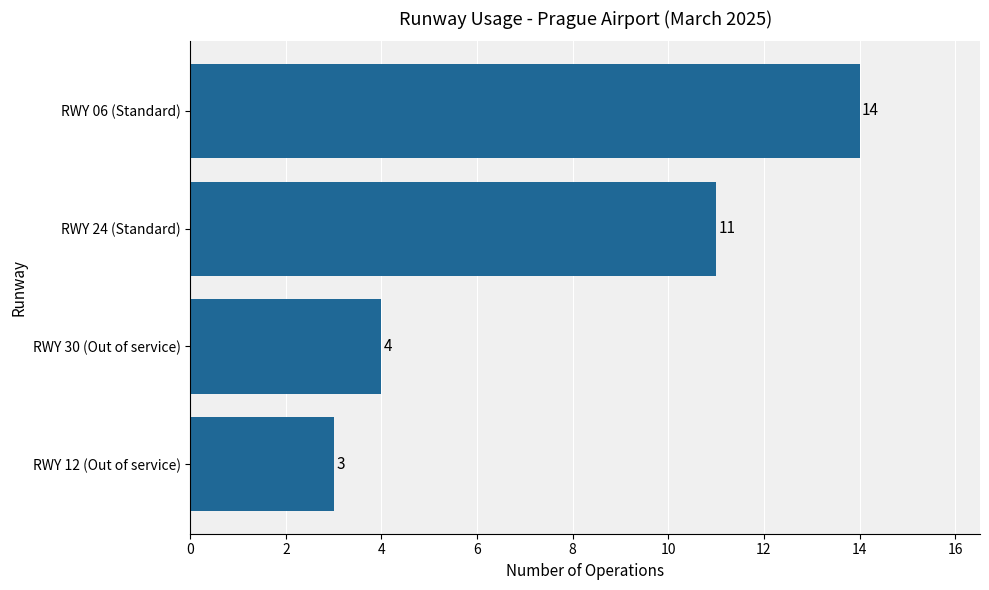

At which label is the value closest to 8?

RWY 24 (Standard)